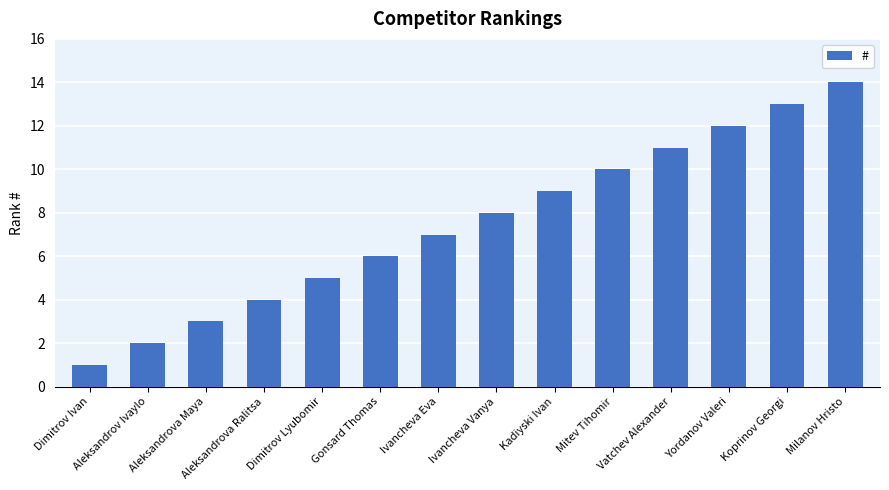

Which has a higher value, Koprinov Georgi or Ivancheva Vanya?

Koprinov Georgi